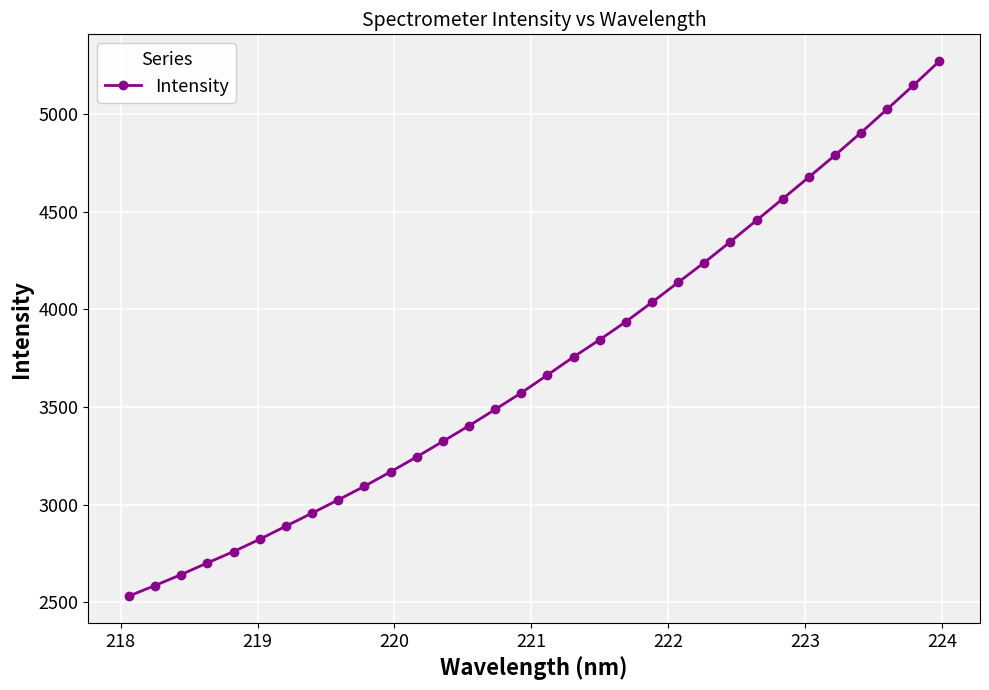

What is the smallest value displayed?

2531.4